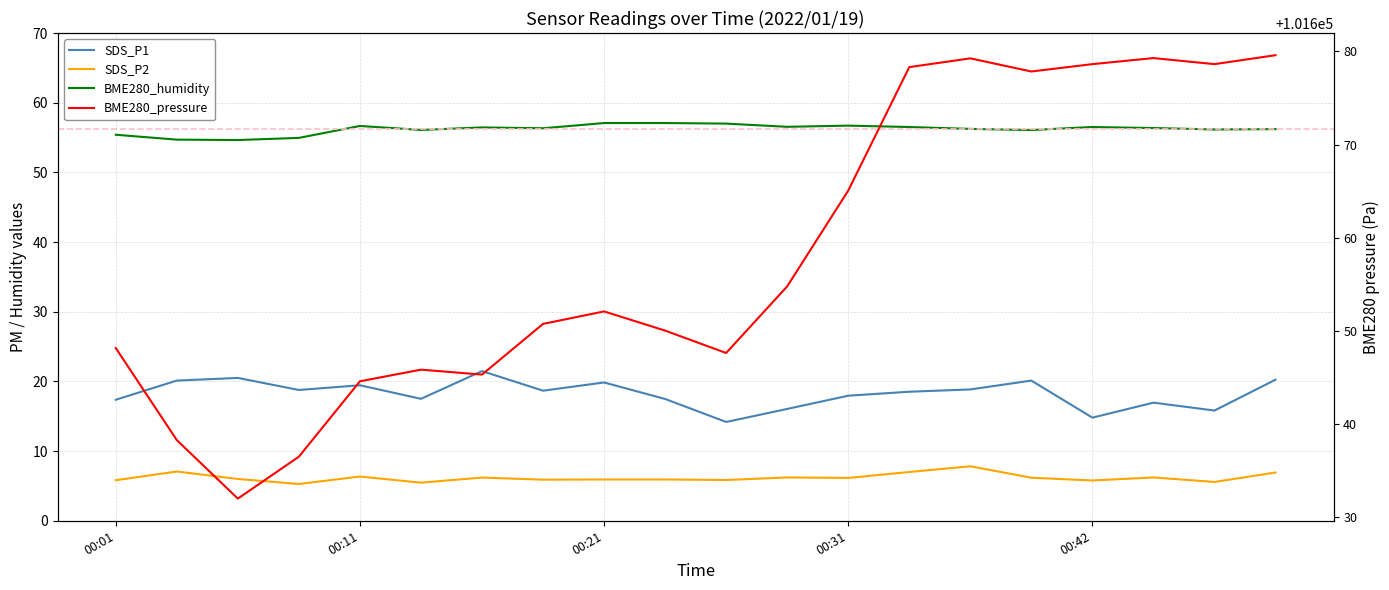

What is the difference between the second highest and minimum values in the SDS_P1 series?

6.3